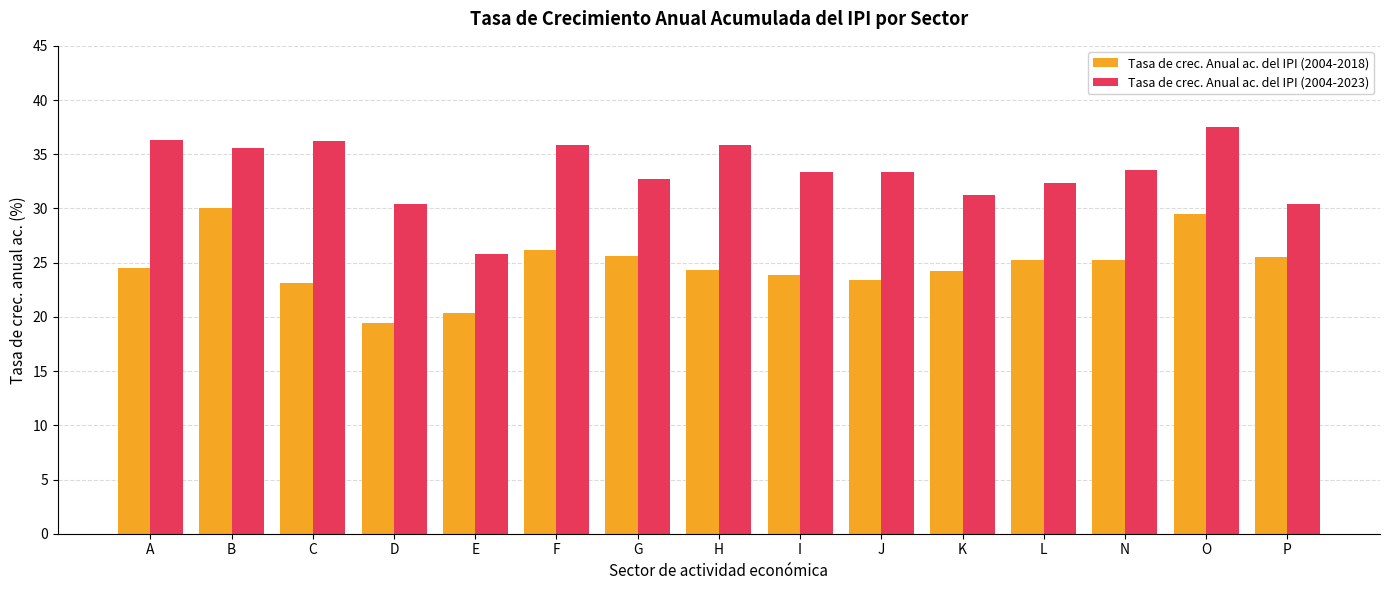

What is the value of the Tasa de crec. Anual ac. del IPI (2004-2023) bar at the 13th from the left?

33.6